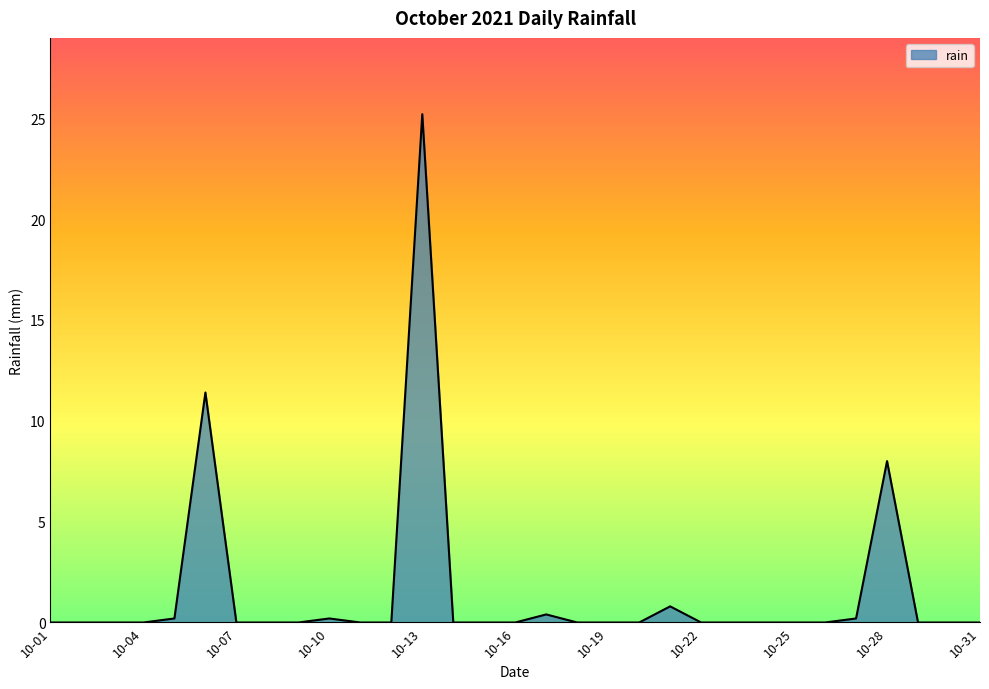

What is the greatest value displayed?

25.2